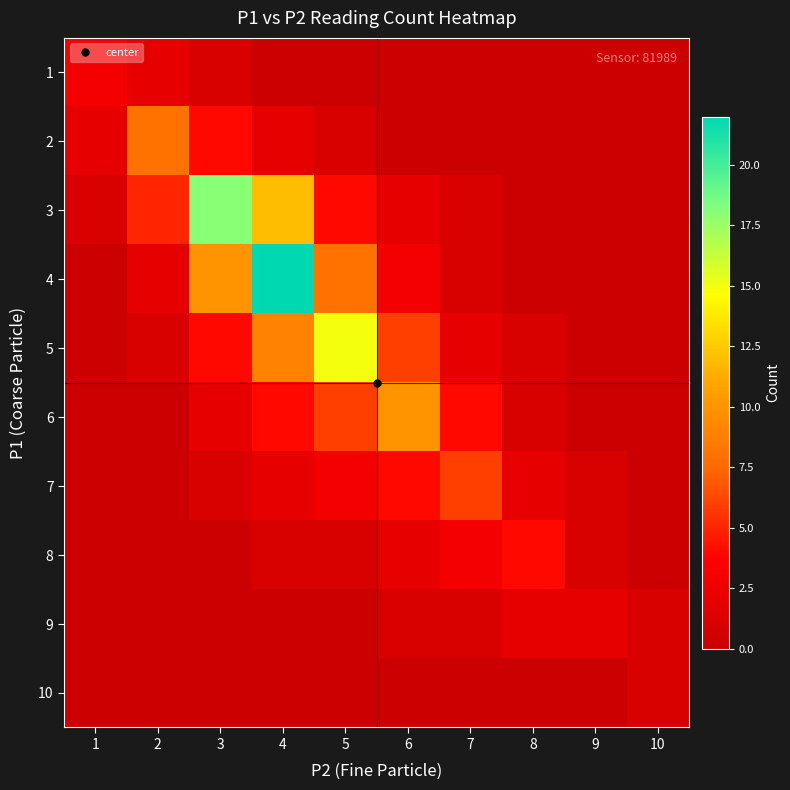

Rank the series by their maximum value, from highest to lowest.

4, 3, 5, 6, 2, 7, 8, 1, 9, 10